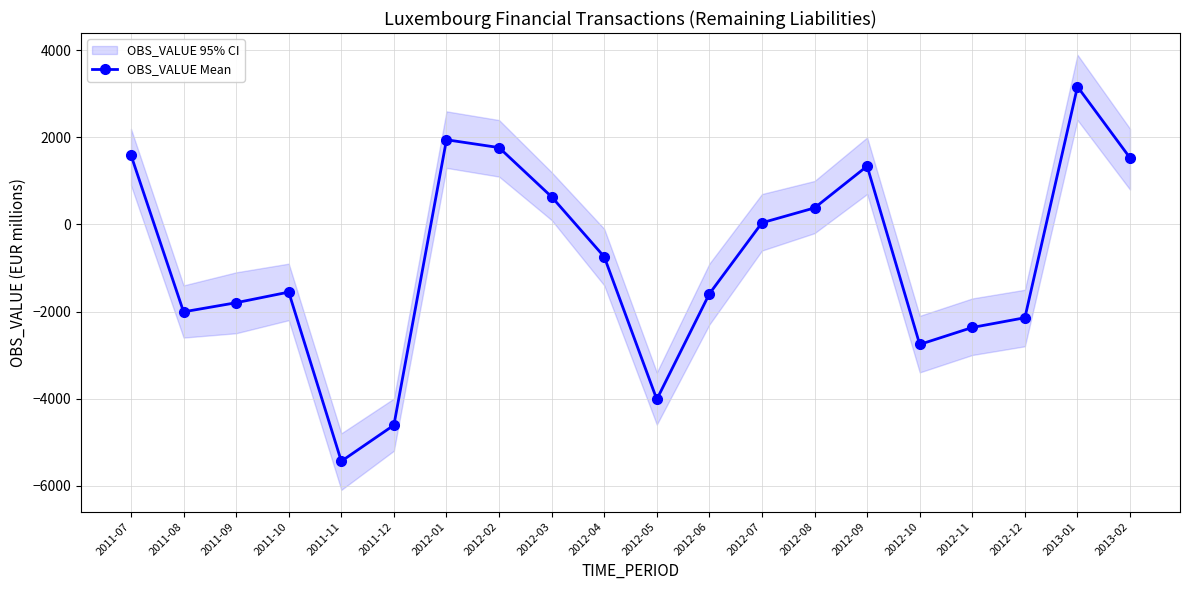

How many points are higher than both their immediate neighbors (excluding endpoints)?

4